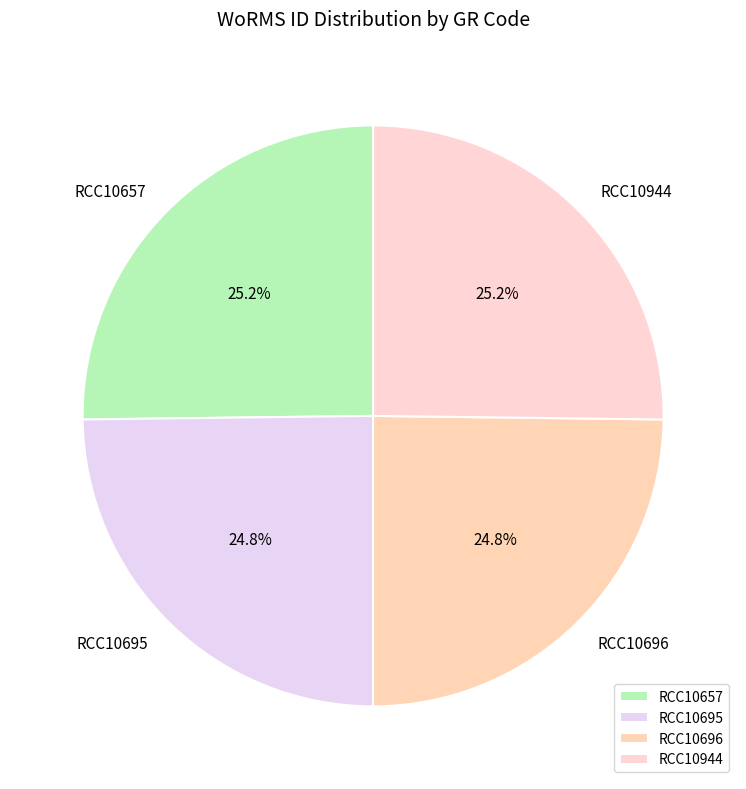

What percentage is the RCC10944 slice, to the nearest percent?

25%